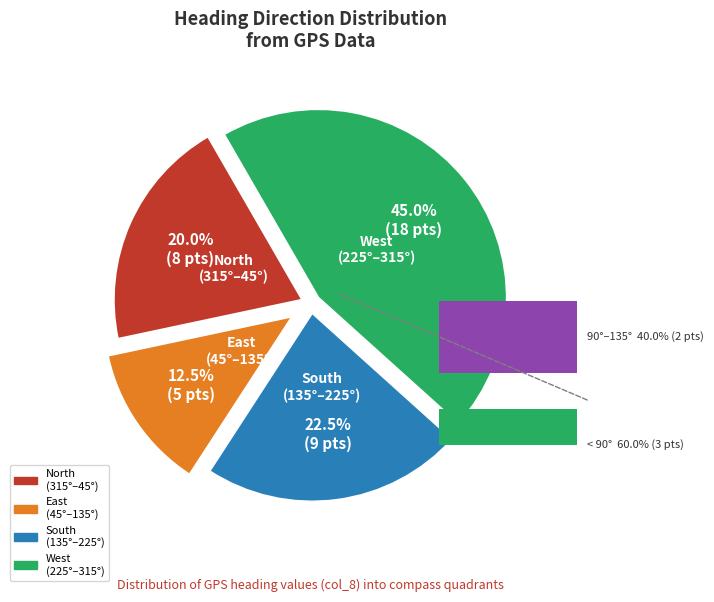

What percentage is NOT represented by 23?

99.0%